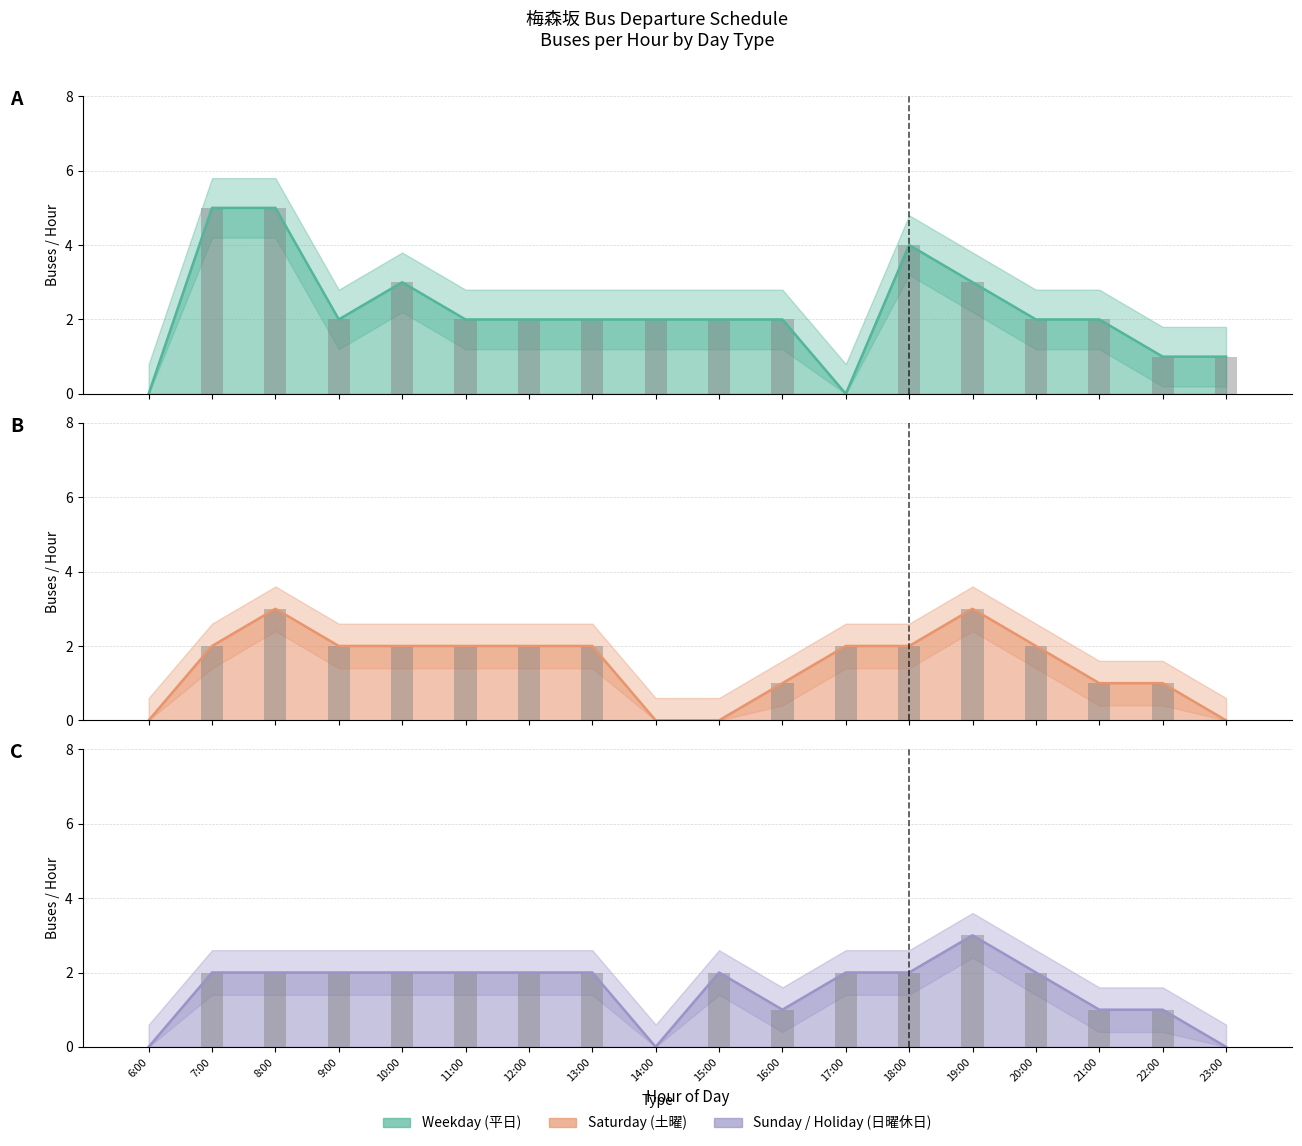

What is the sum of the Saturday (土曜) bars values at 15:00 and 8:00?

3